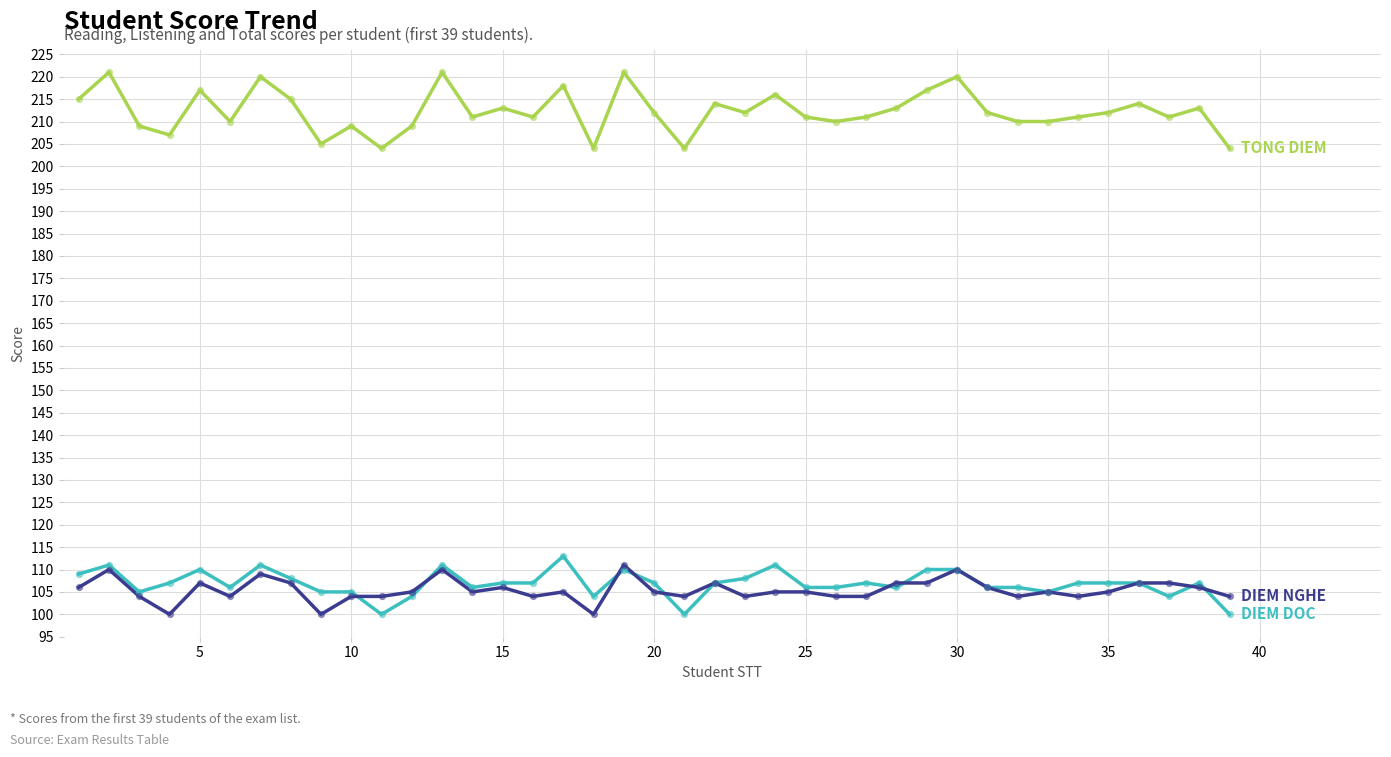

What is the greatest value displayed?

221